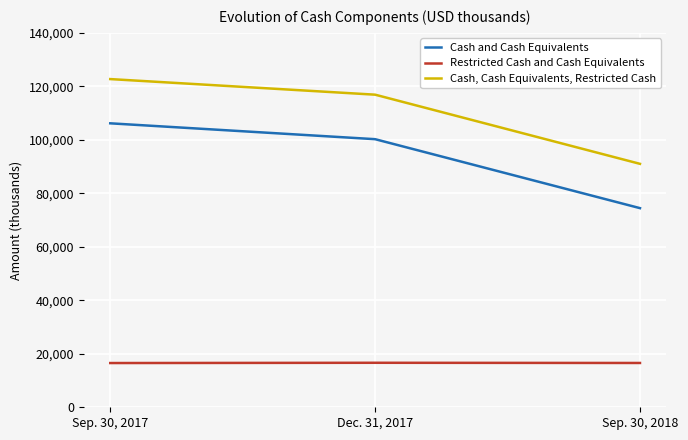

What is the difference between the Cash, Cash Equivalents, Restricted Cash values at Sep. 30, 2018 and Sep. 30, 2017?

31693